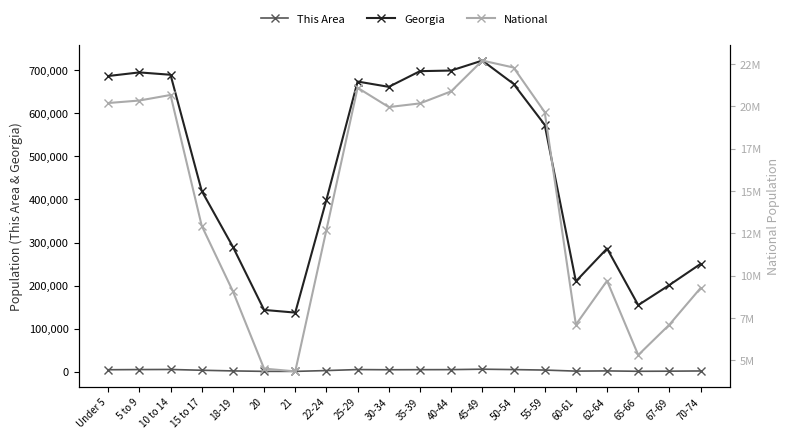

True or false: This Area and Georgia cross at least once.

False